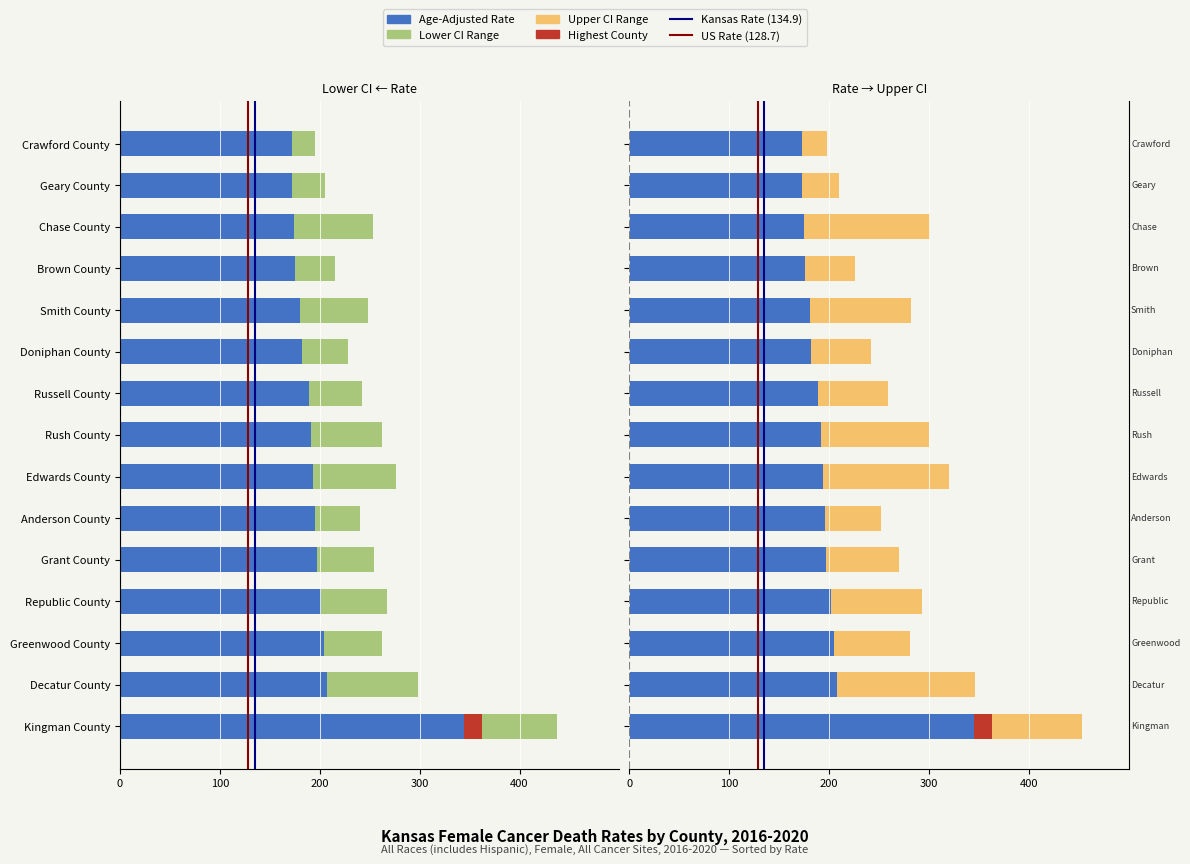

How many bars are there in total?

60